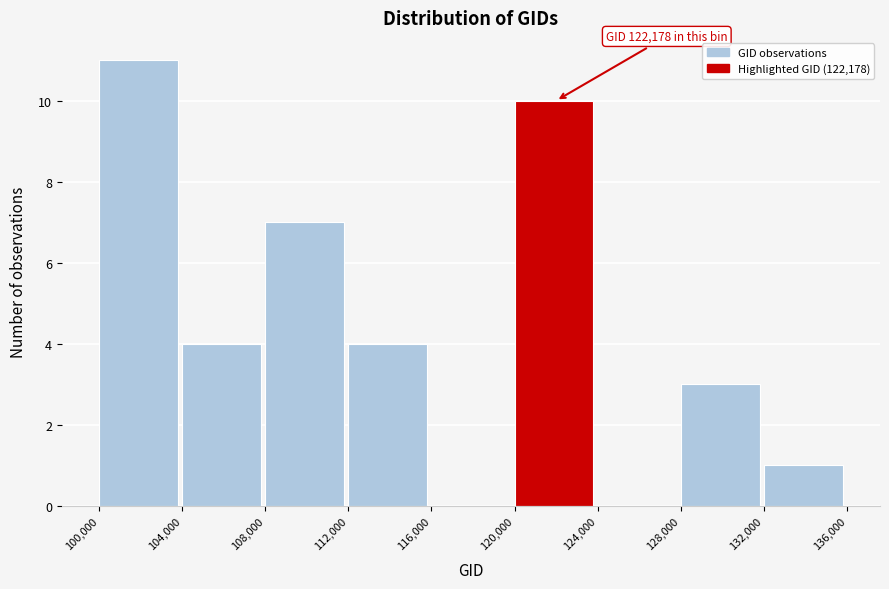

Which range on the x-axis has the tallest bar?

100,000 to 104,000